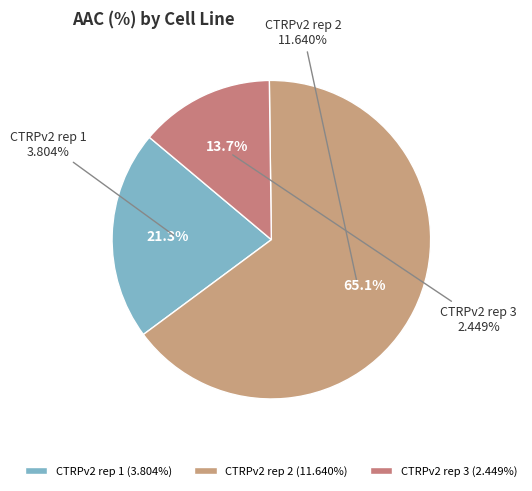

Count the number of slices in the pie.

3